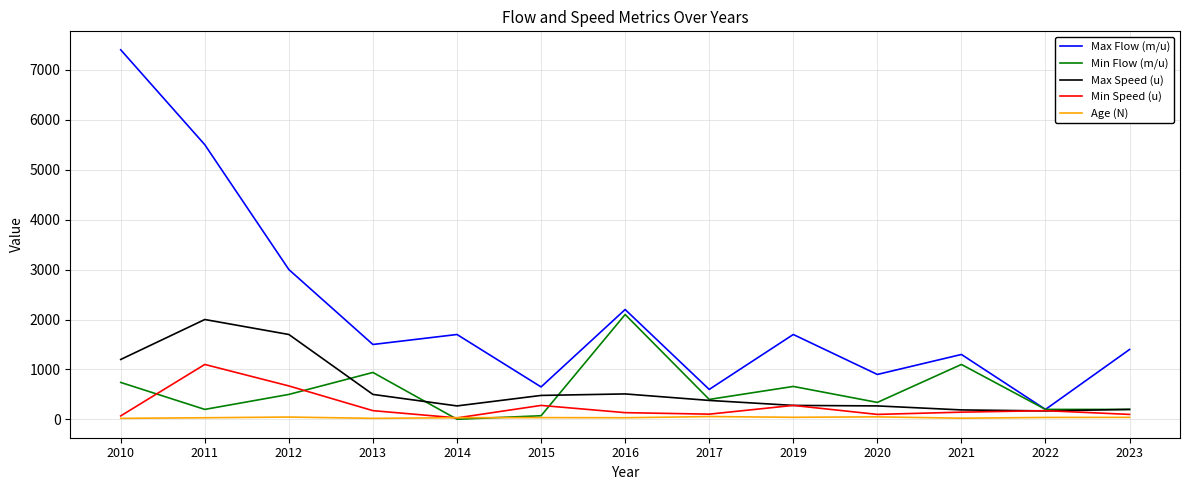

What is the maximum value shown in the chart?

7400